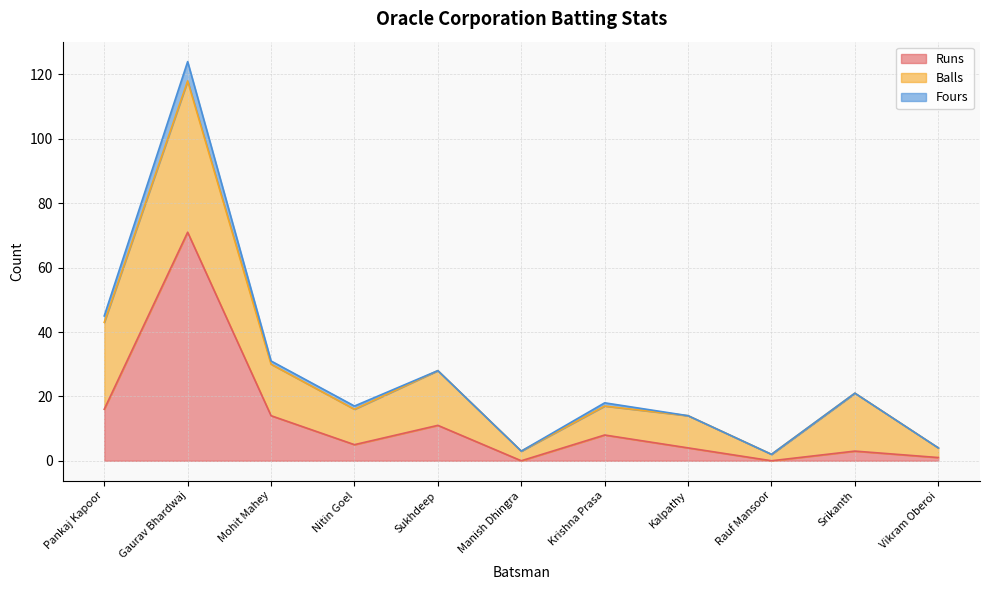

How many interior local peaks does the Fours series have?

2